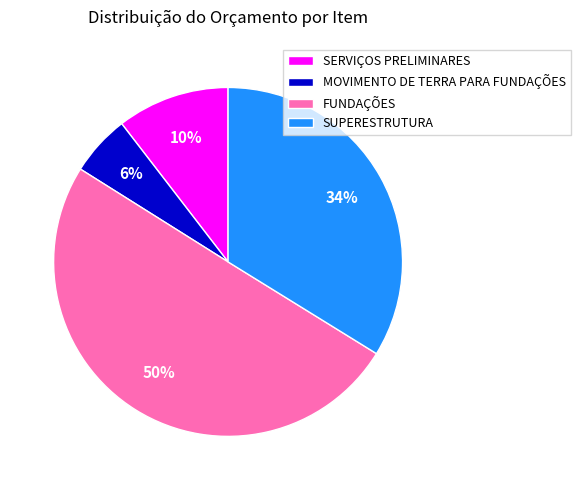

What is the ratio of the value at SERVIÇOS PRELIMINARES to the value at SUPERESTRUTURA?

0.3